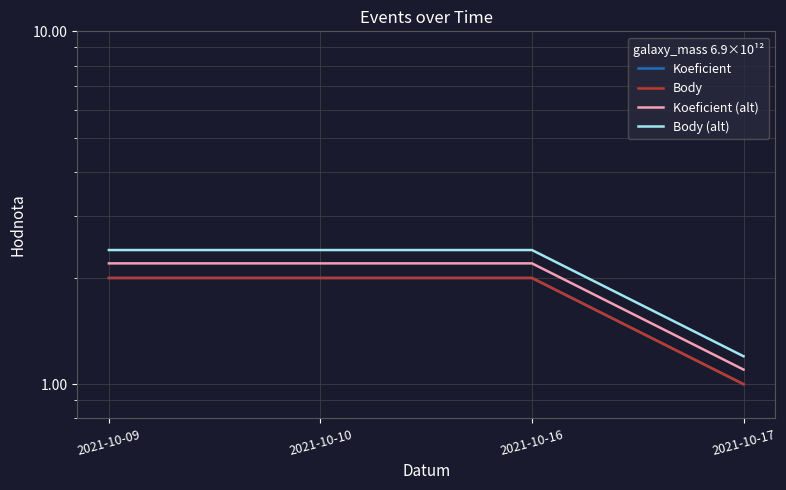

Reading left to right, list all the values displayed in this chart.

Koeficient: 2.0	2.0	2.0	1.0
Body: 2.0	2.0	2.0	1.0
Koeficient (alt): 2.2	2.2	2.2	1.1
Body (alt): 2.4	2.4	2.4	1.2